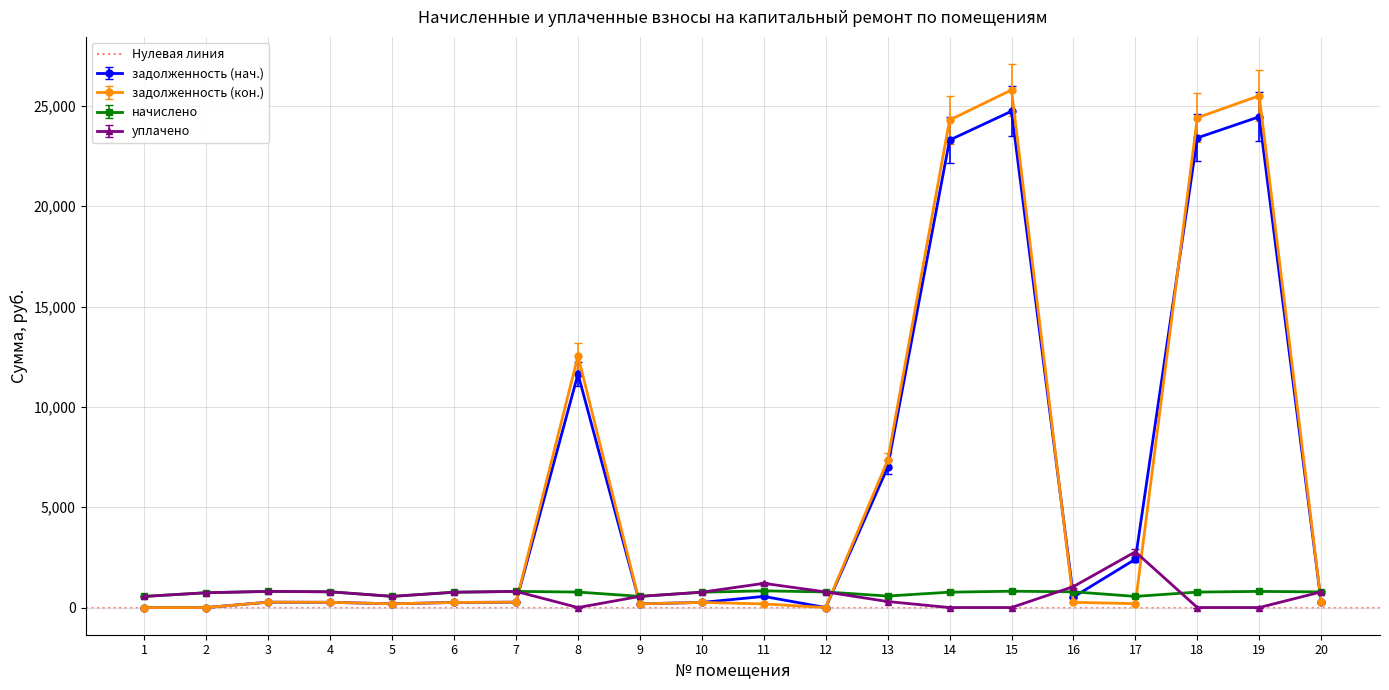

At which category does the chart reach its peak across all series?

15